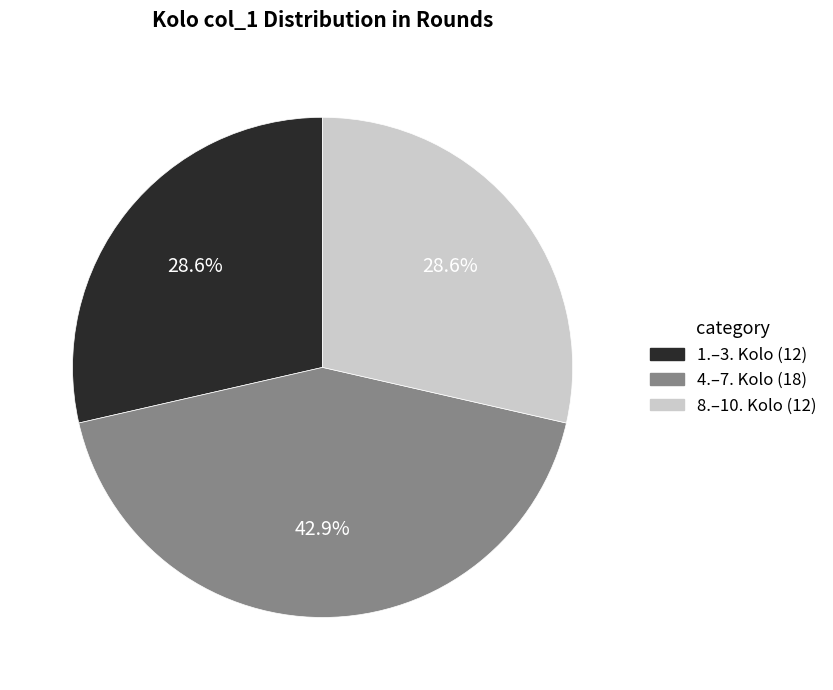

Count the number of slices in the pie.

3